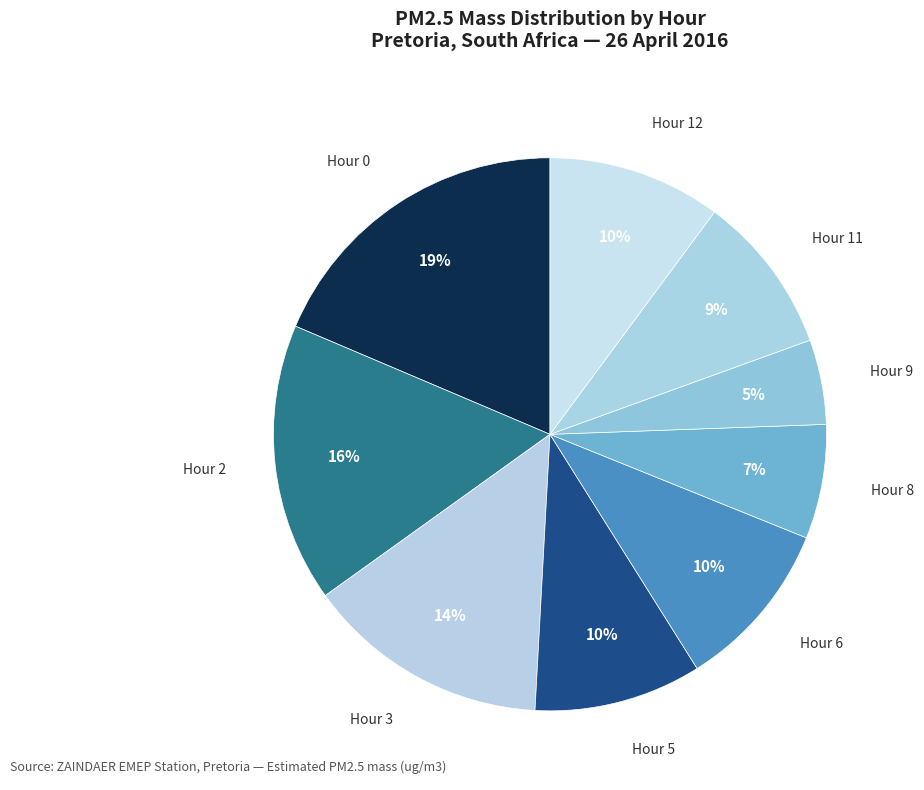

Count the number of slices in the pie.

9